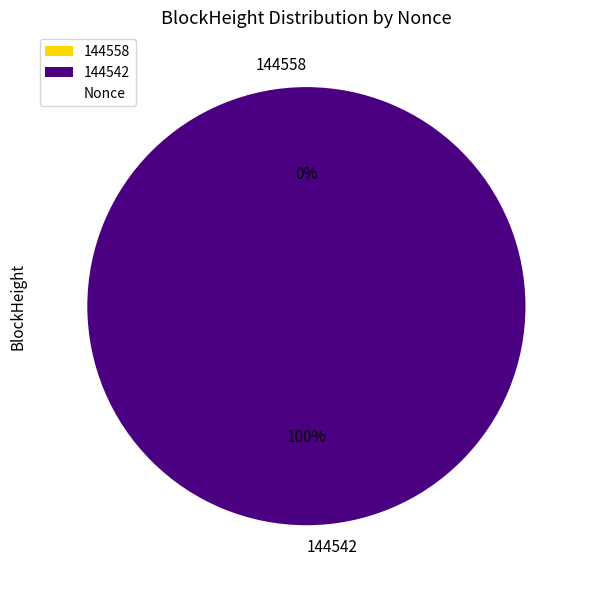

What is the total percentage of 144558 and 144542?

100.0%